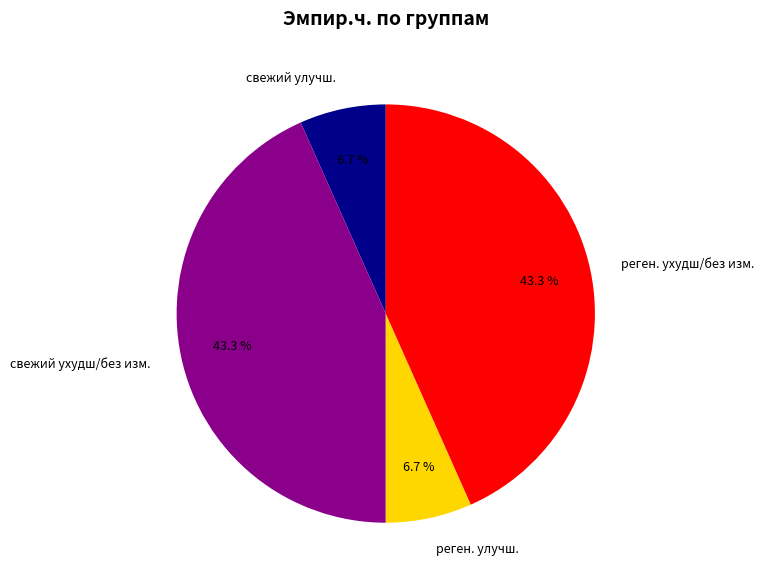

Does свежий улучш. represent more than half of the total?

No